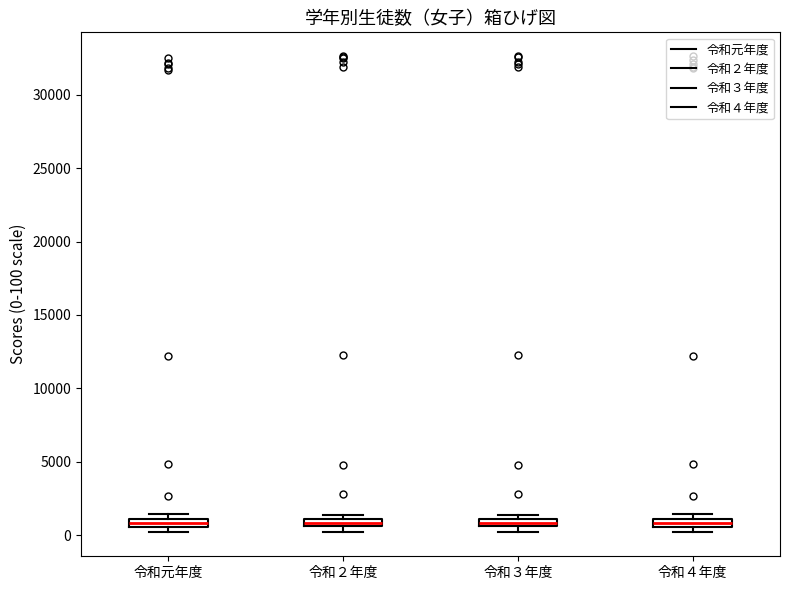

Where is the lower edge of the box for 令和４年度 on the y-axis? The values are not printed on the chart, so give them approximately, as read against the axis.

500